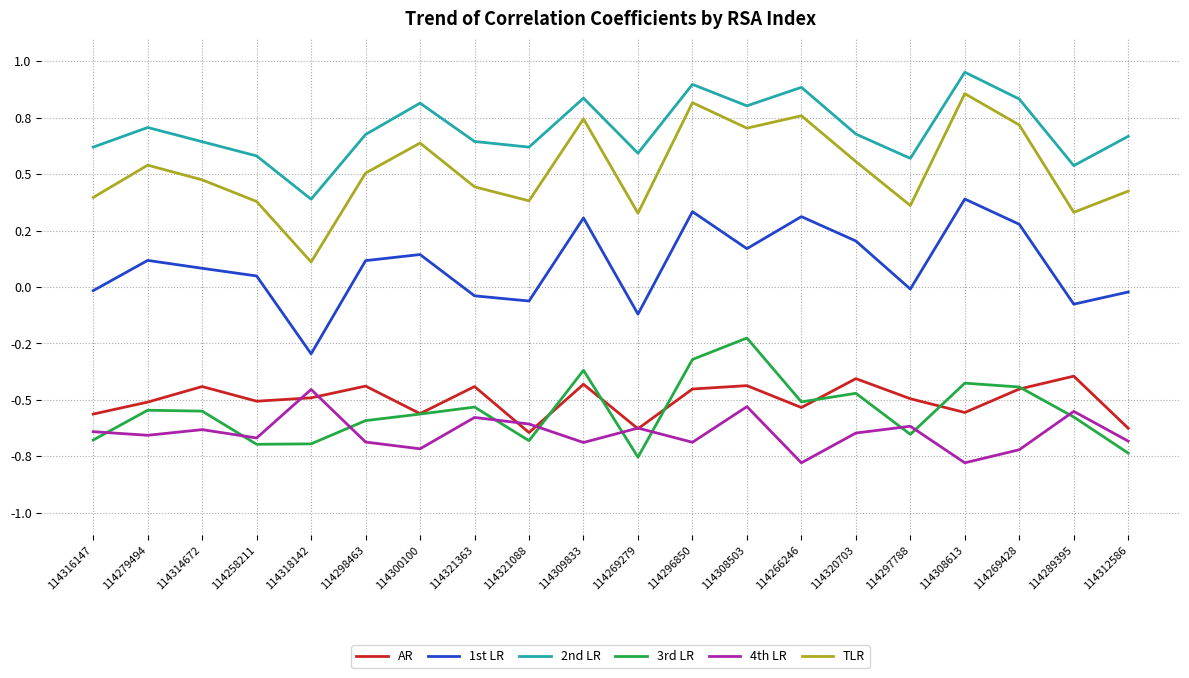

What is the value of the AR point at the 3rd from the left?

-0.4